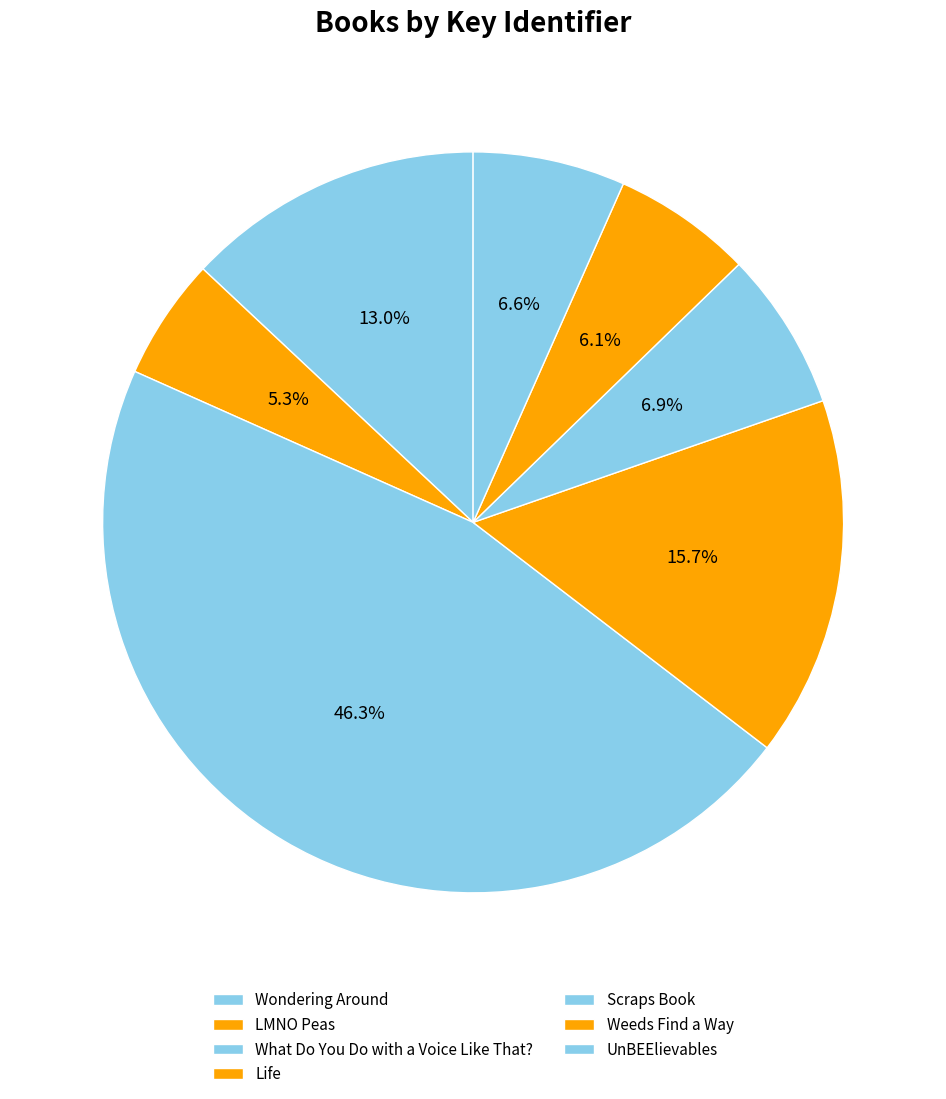

To the nearest percent, what portion does Scraps Book represent?

7%